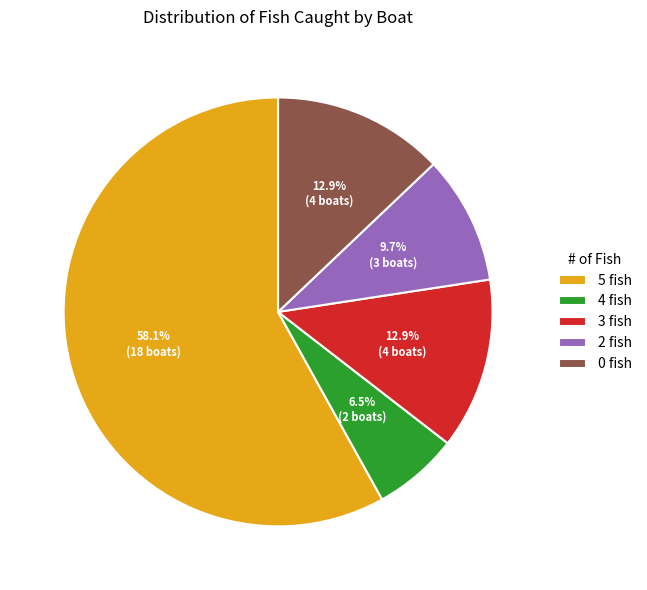

What percentage is the 5 fish slice, to the nearest percent?

58%